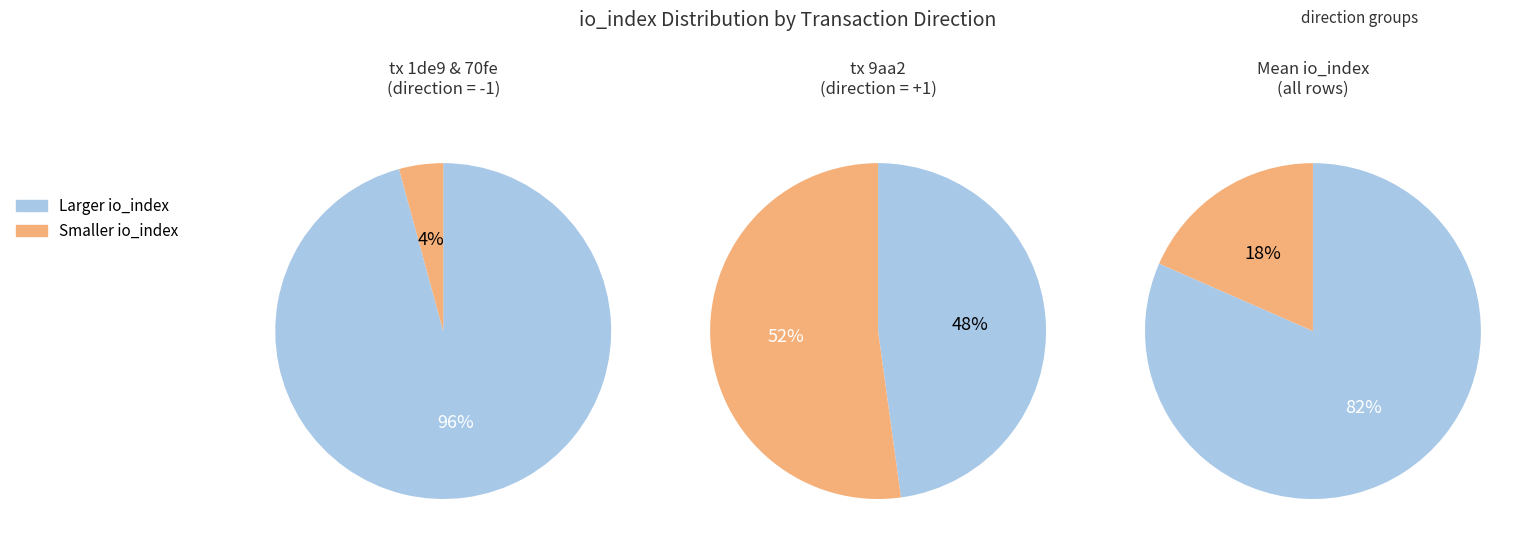

To the nearest percent, what is the average slice percentage?

50%